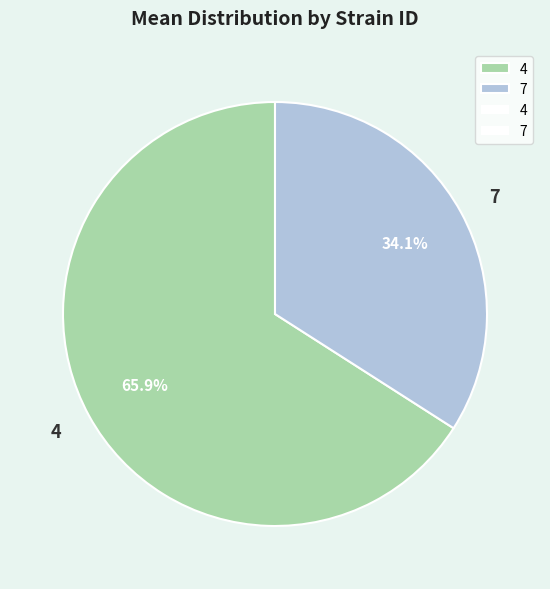

The 7 slice represents 34% of the pie. True or false?

True